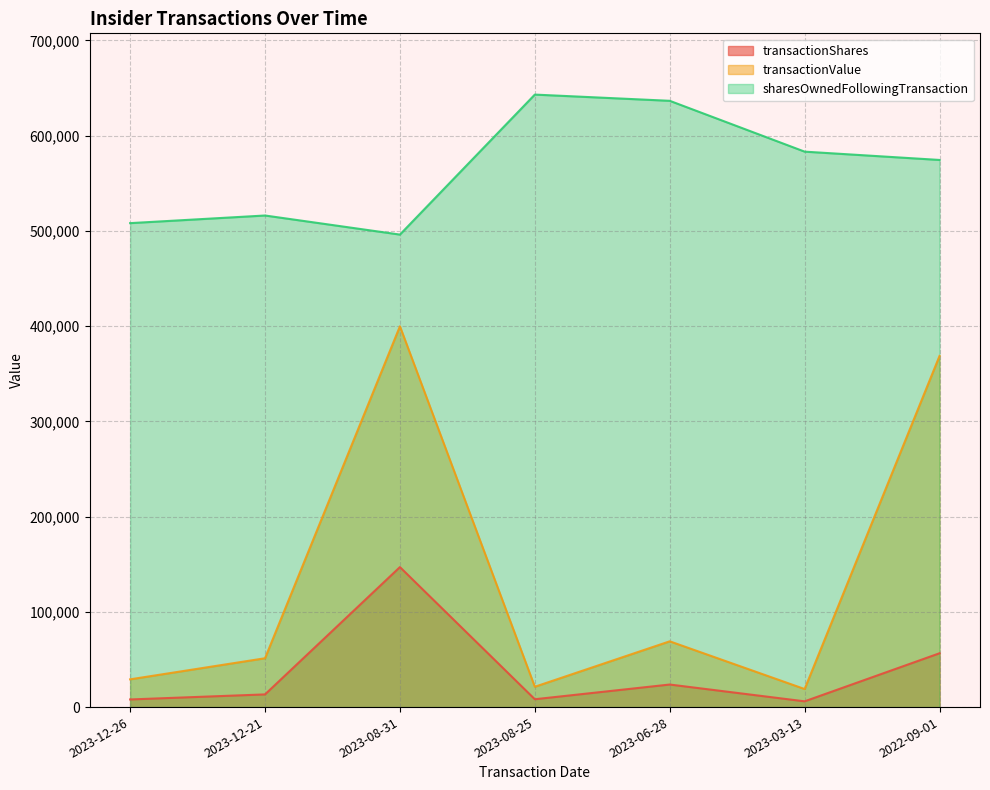

Which series has the widest spread of values?

transactionValue